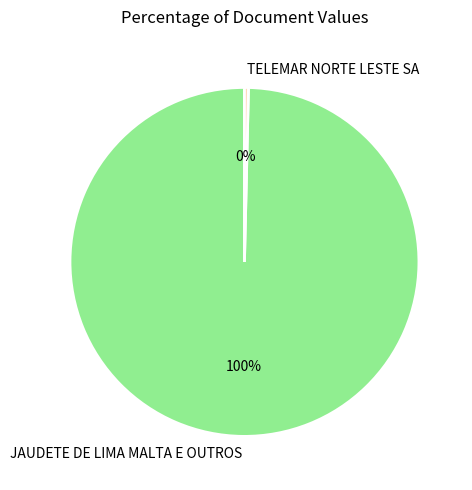

Which has a higher value, JAUDETE DE LIMA MALTA E OUTROS or TELEMAR NORTE LESTE SA?

JAUDETE DE LIMA MALTA E OUTROS